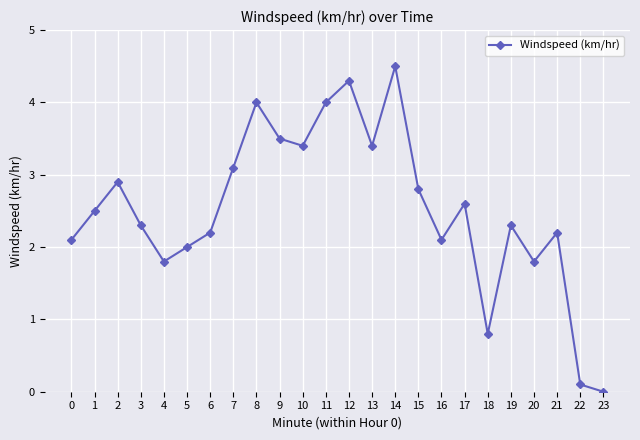

At which category does the data reach its first local peak?

2